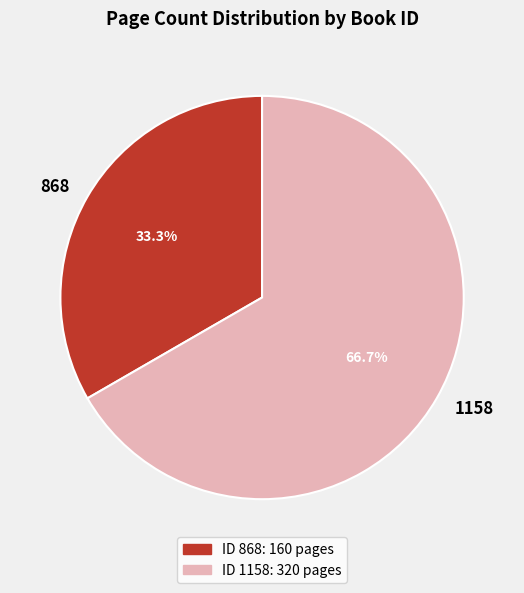

What percentage is the 868 slice, to the nearest percent?

33%